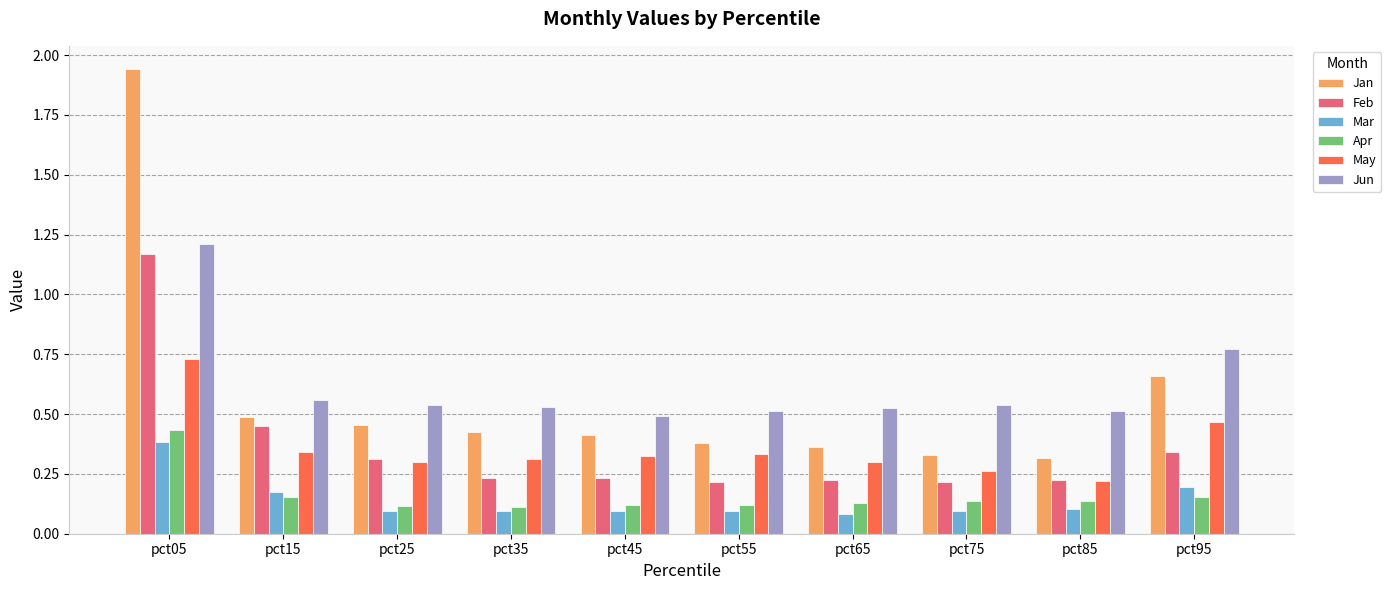

At which category is the sum across all series the highest?

pct05